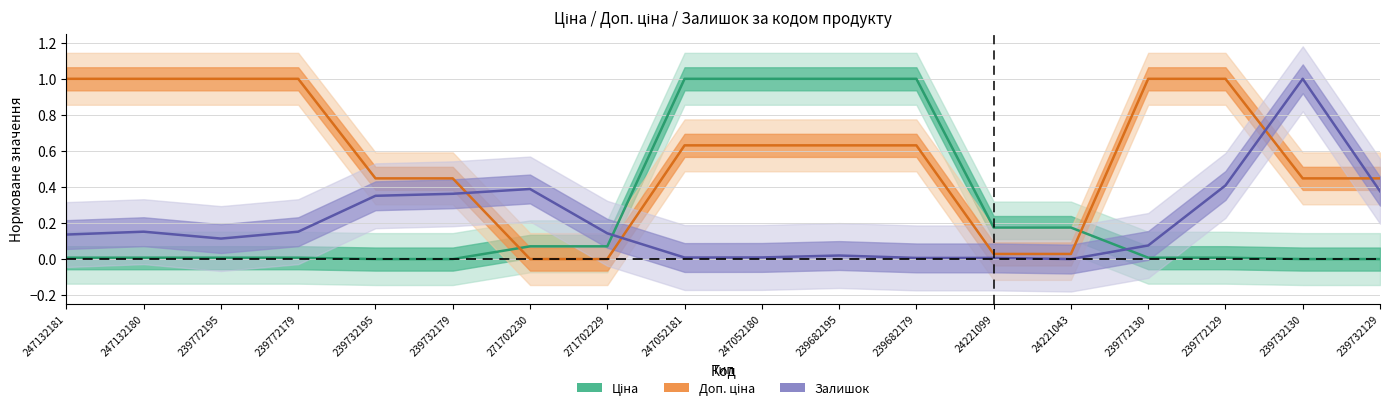

Rank the series at 271702230 from highest to lowest value.

Залишок, Ціна, Доп. ціна